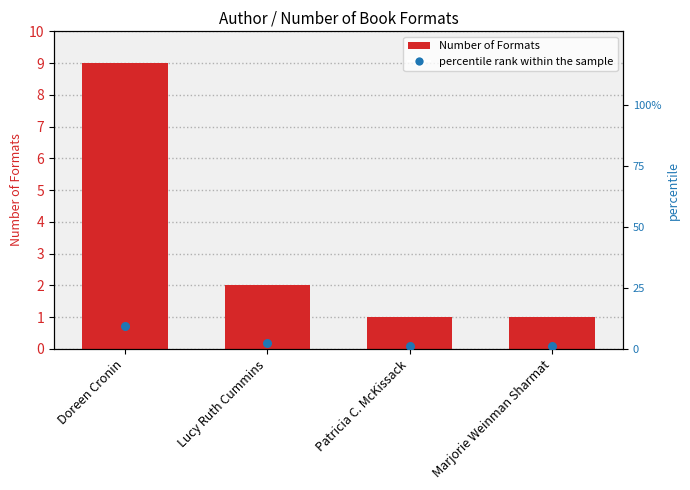

Which has a higher value, Doreen Cronin or Lucy Ruth Cummins?

Doreen Cronin